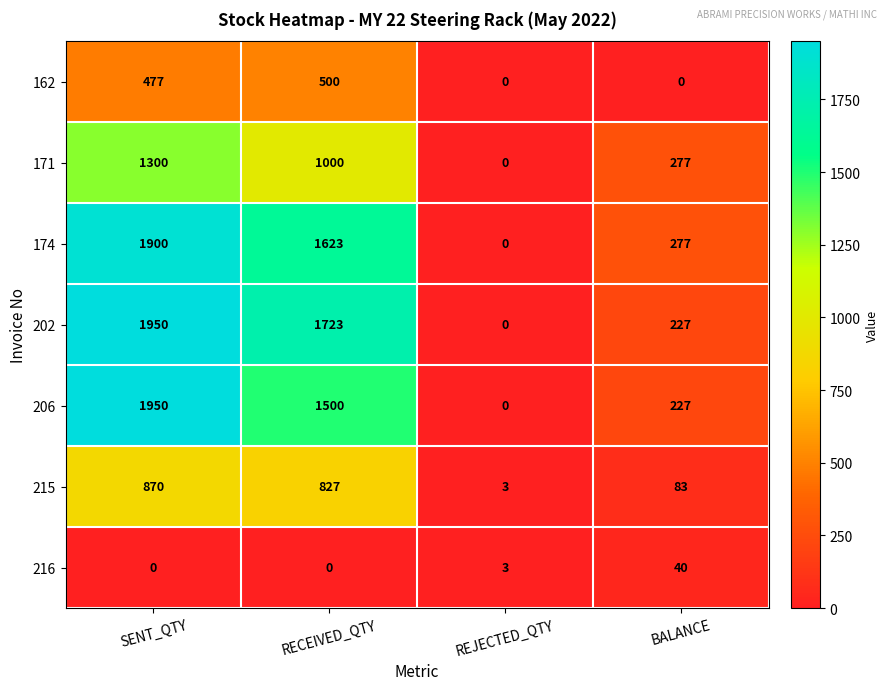

How many series are shown in this chart?

7